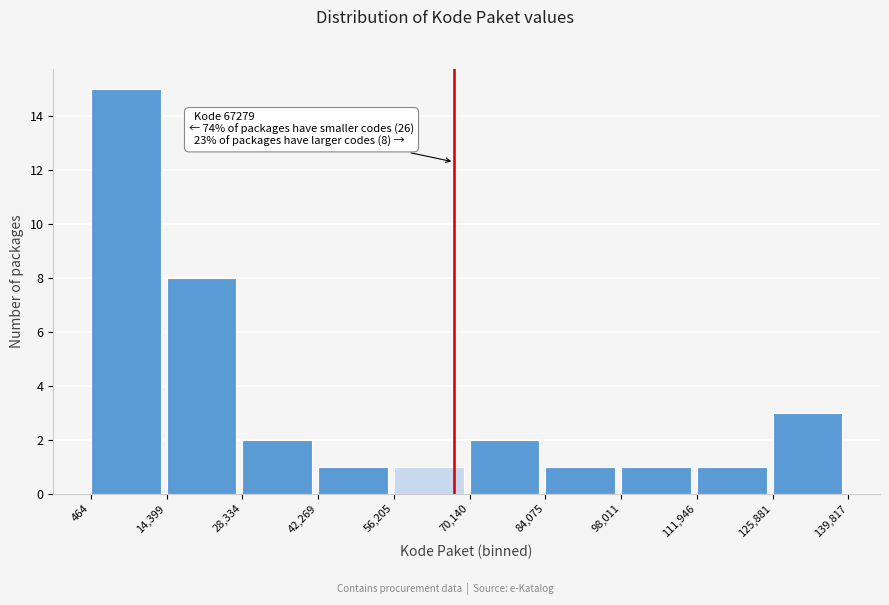

Over which range of the x-axis is the bar tallest?

464 to 14,399